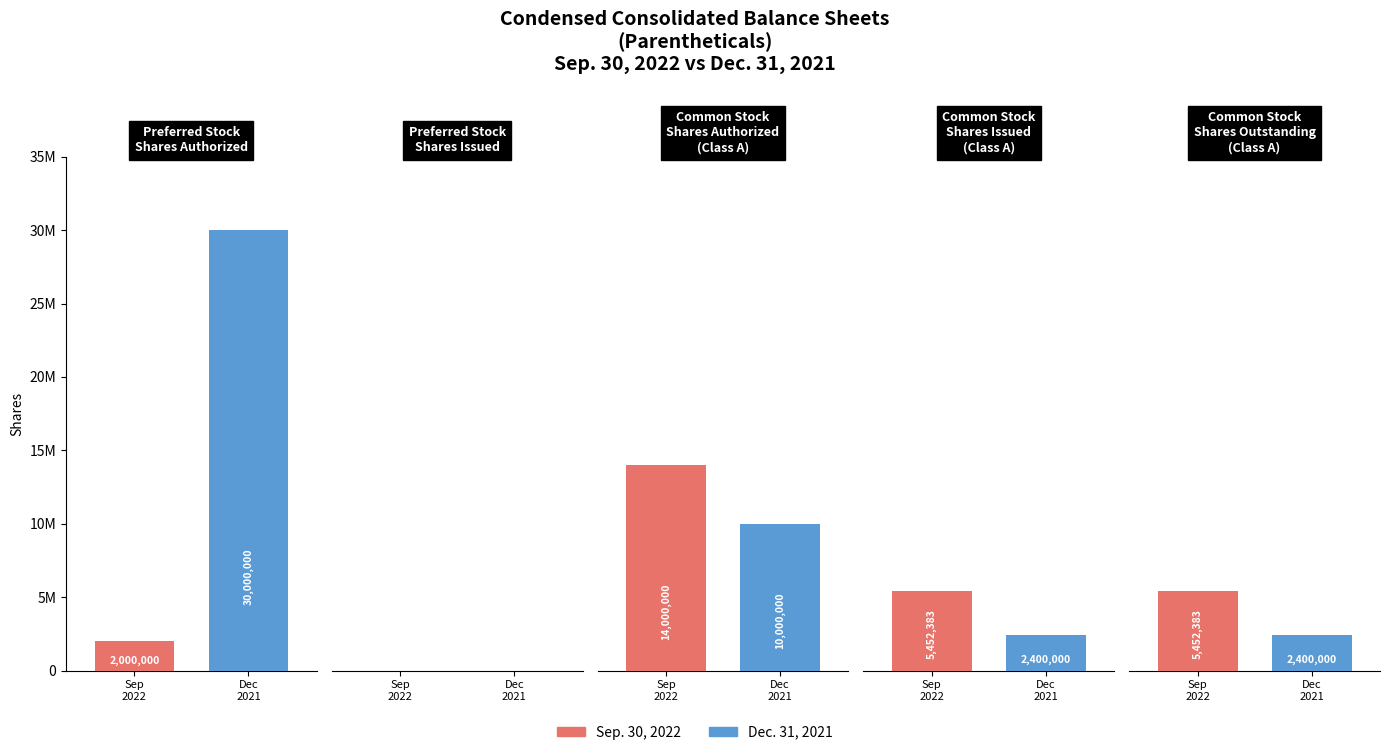

List the series in order of their overall mean, lowest first.

Sep. 30, 2022, Dec. 31, 2021